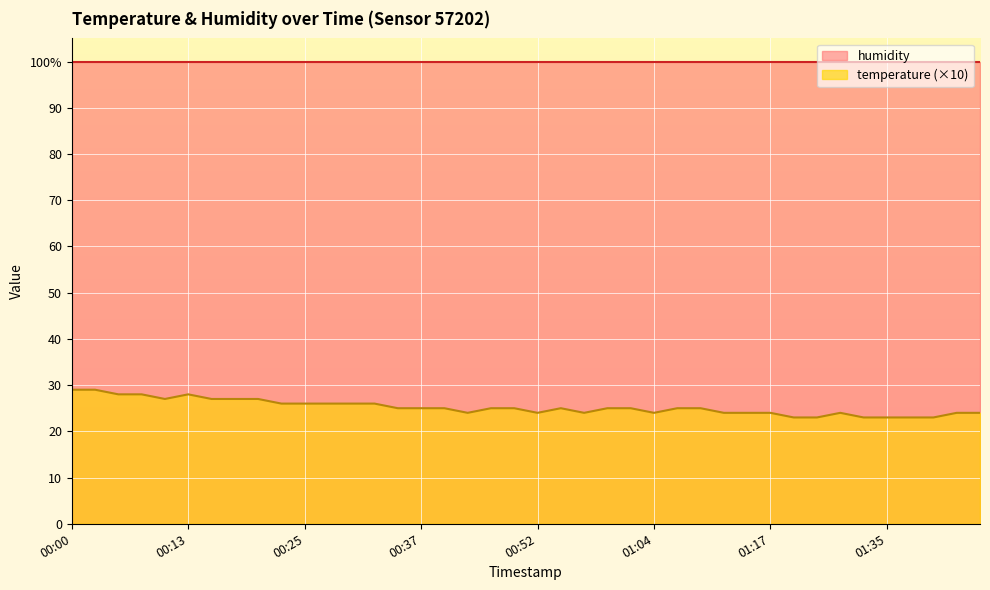

Rank the categories by value from lowest to highest.

01:25, 01:27, 01:32, 01:35, 01:37, 01:40, 00:42, 00:52, 00:57, 01:04, 01:12, 01:15, 01:17, 01:30, 01:42, 01:45, 00:35, 00:37, 00:39, 00:47, 00:49, 00:54, 00:59, 01:02, 01:07, 01:09, 00:22, 00:25, 00:27, 00:30, 00:32, 00:10, 00:15, 00:18, 00:20, 00:05, 00:08, 00:13, 00:00, 00:03